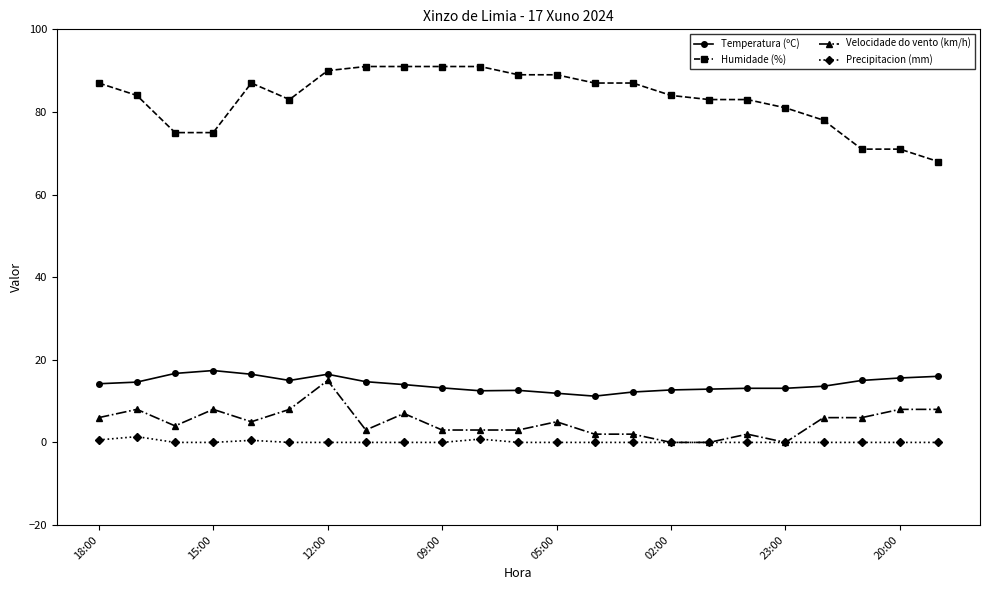

How many series are shown in this chart?

4